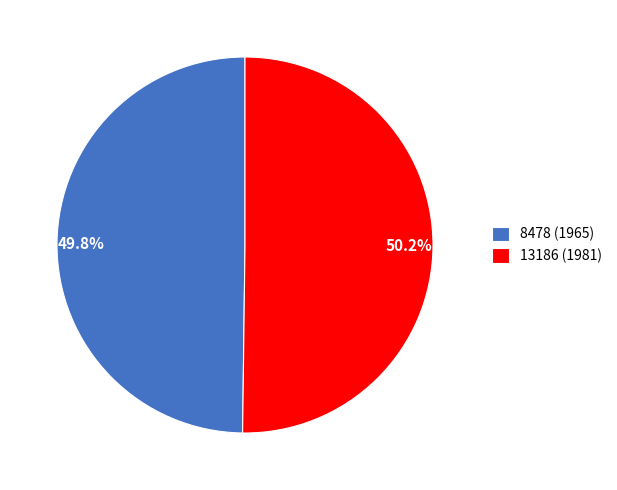

How many slices are in this pie chart?

2